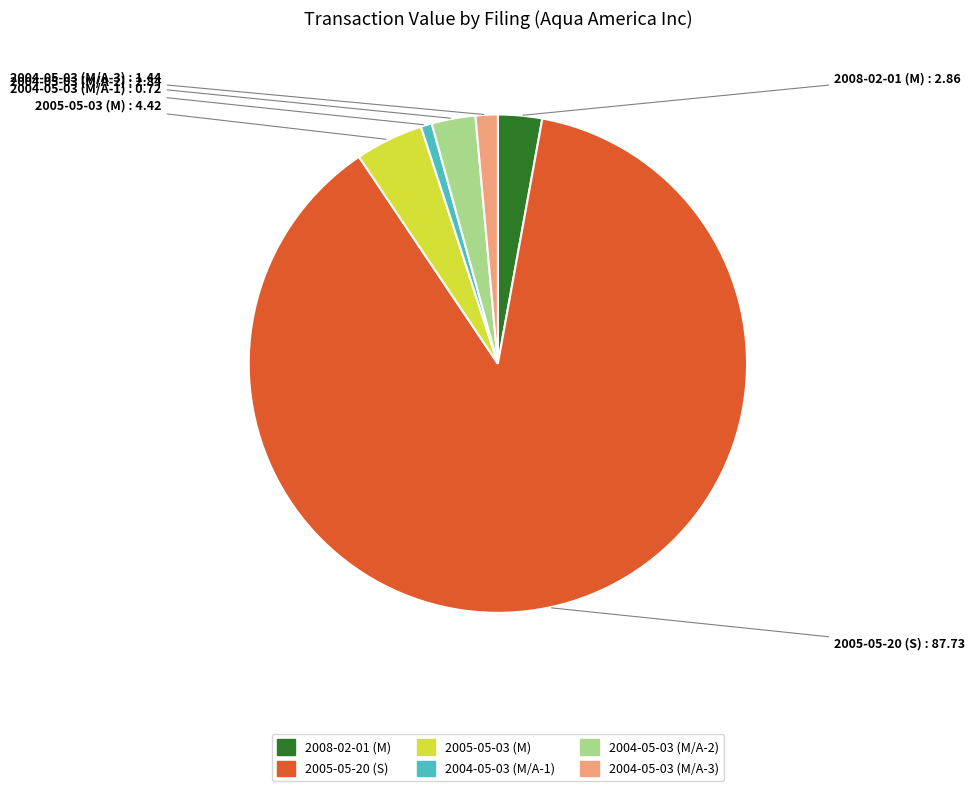

The 2005-05-20 (S) slice represents 88% of the pie. True or false?

True